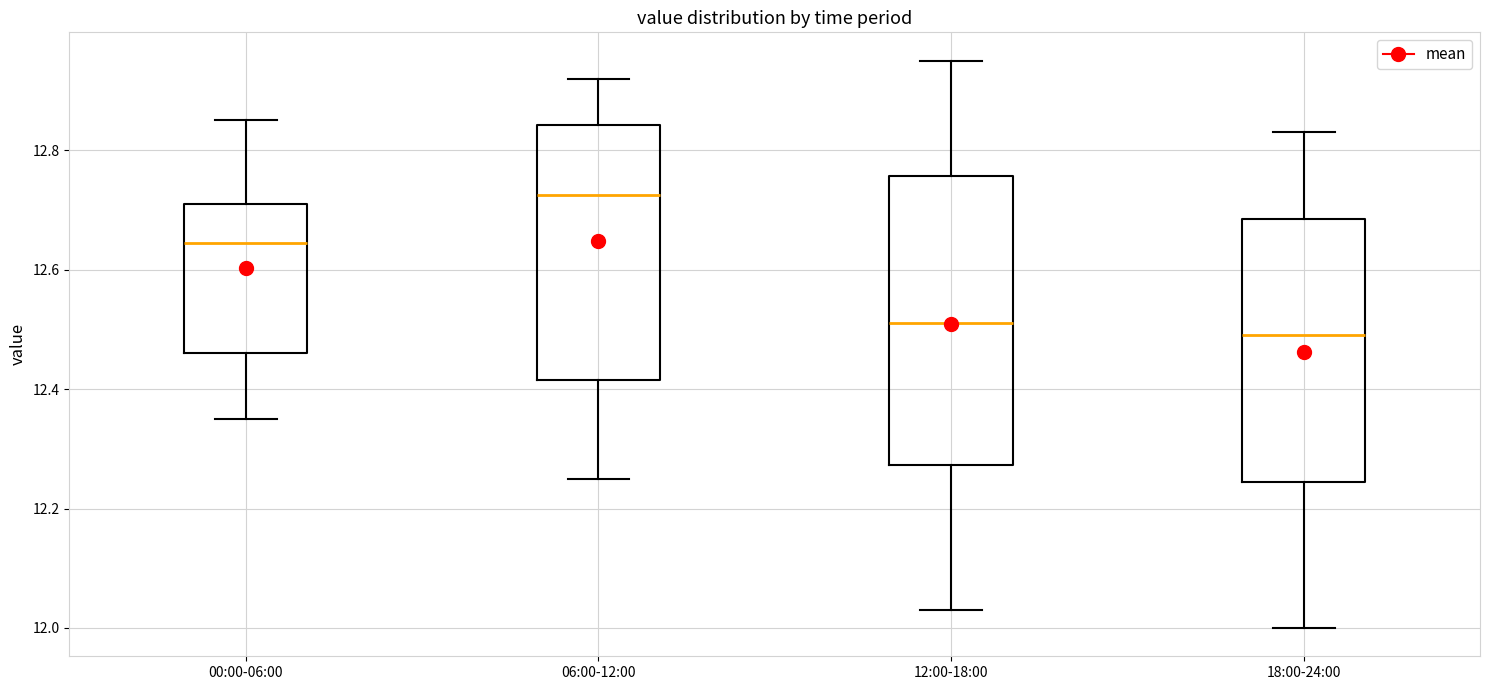

Which box has the highest median line?

06:00-12:00